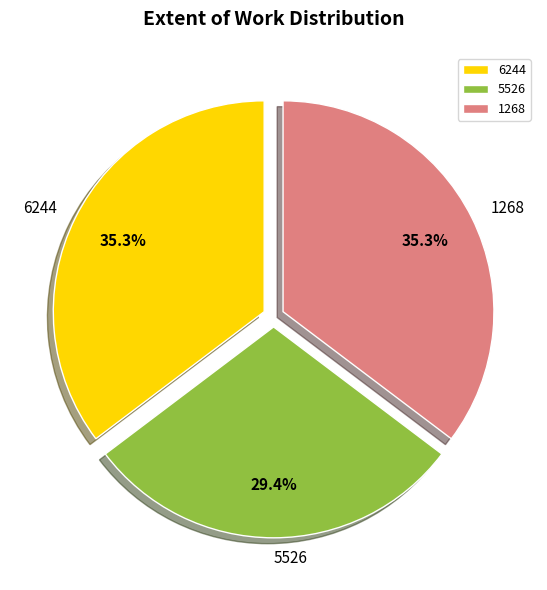

What portion of the pie excludes 5526?

70.6%